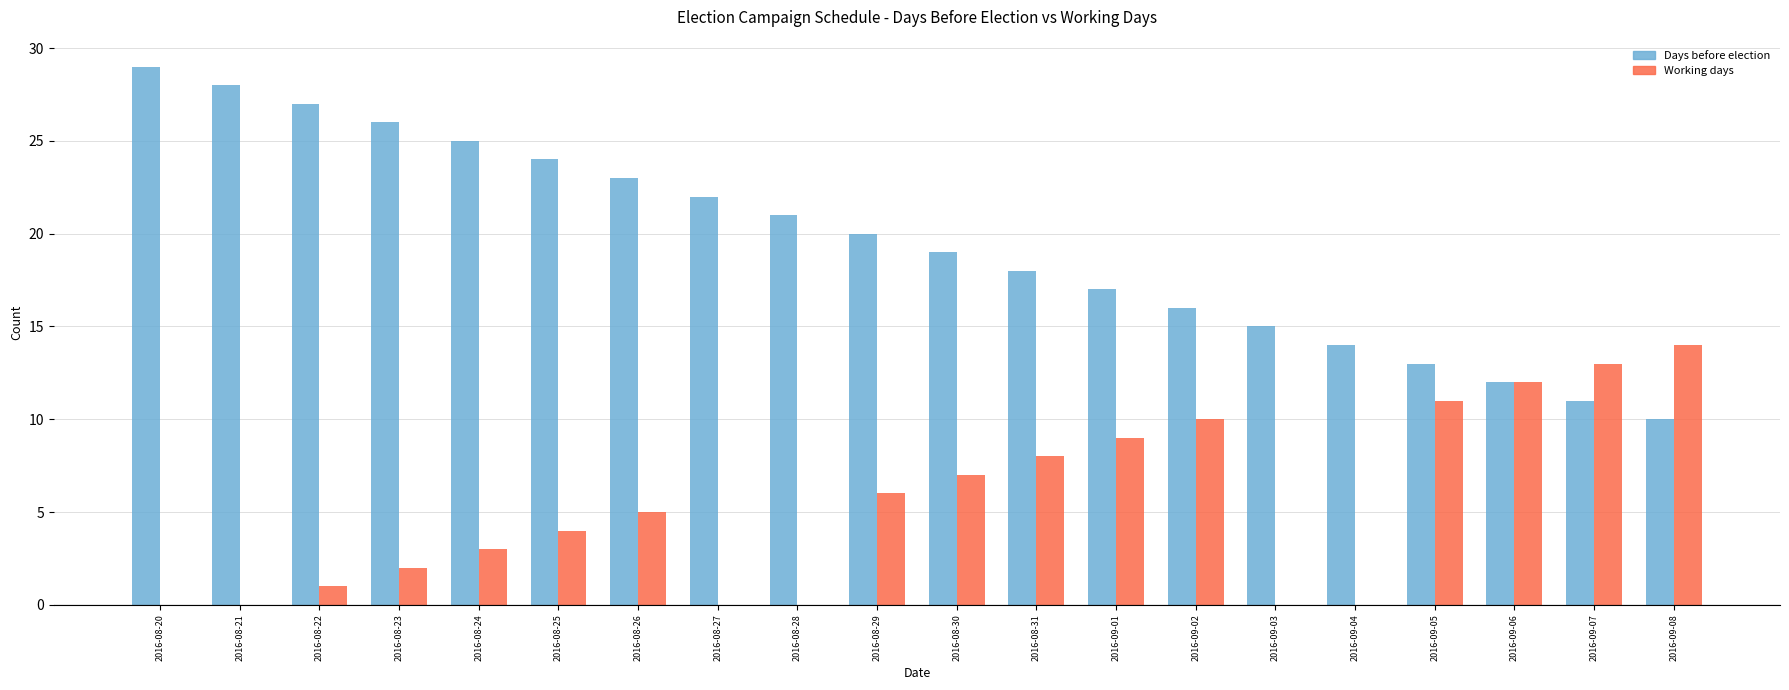

Which series has the largest range (max minus min)?

Days before election